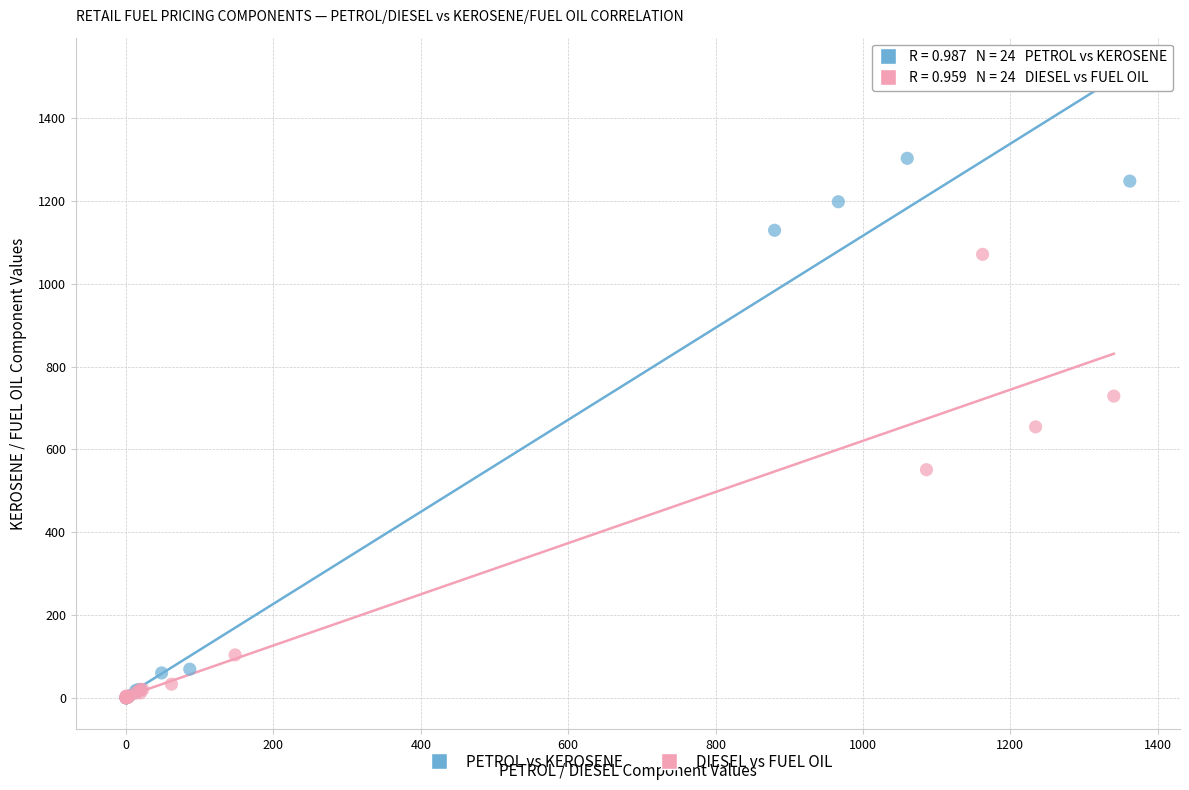

Which series has the largest Y range (max minus min)?

PETROL vs KEROSENE